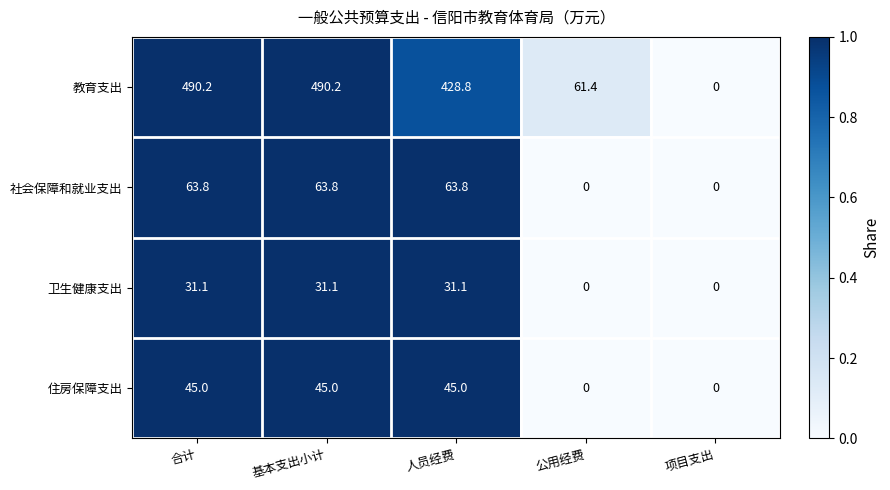

How many distinct data groups are displayed?

4